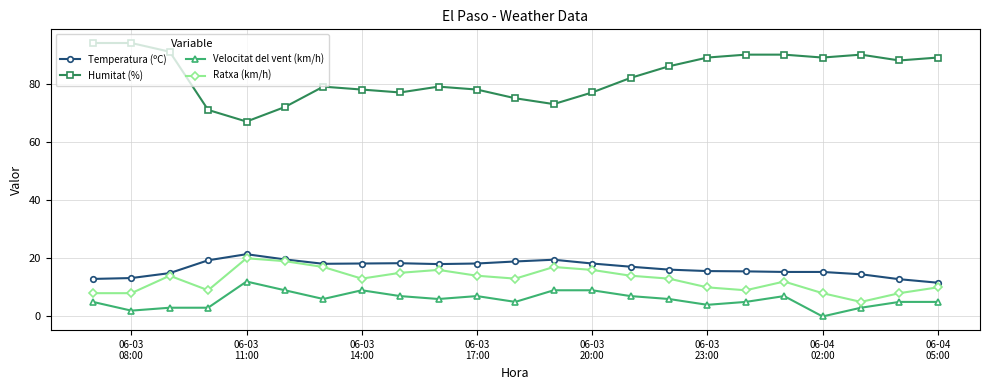

At how many categories does at least one series exceed 27?

23